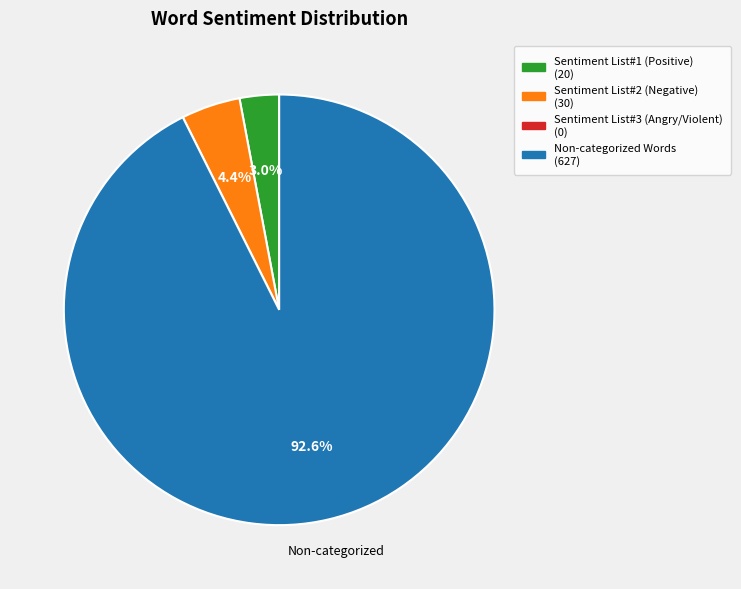

What is the majority slice?

Non-categorized Words